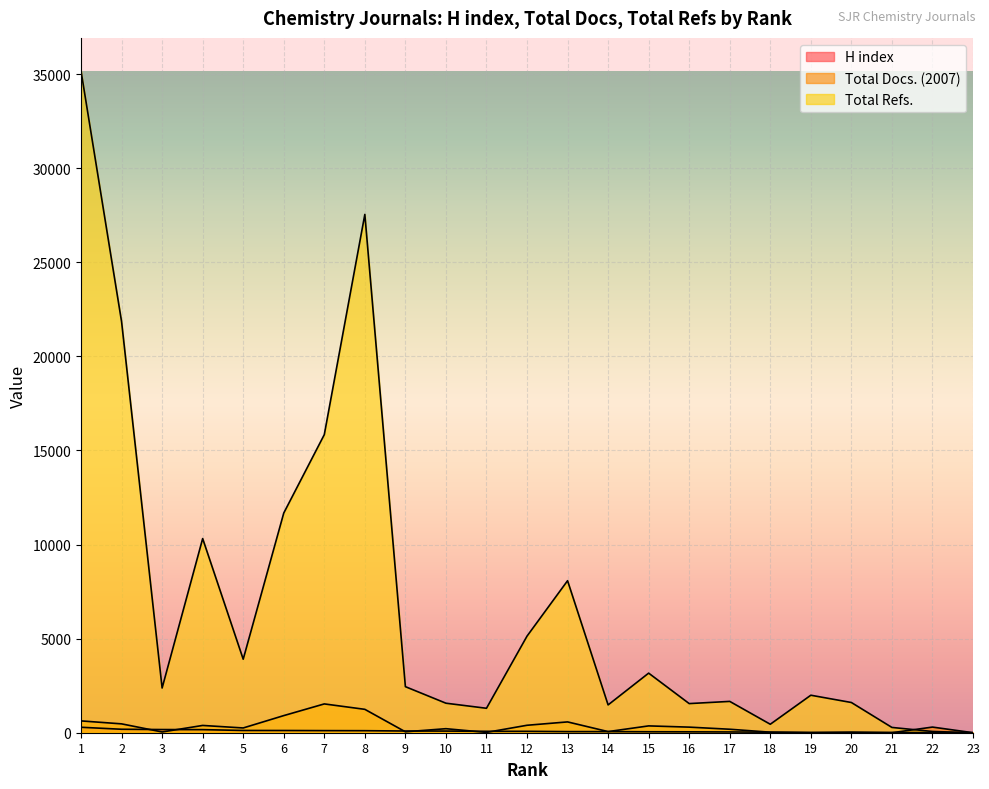

How many distinct data groups are displayed?

3